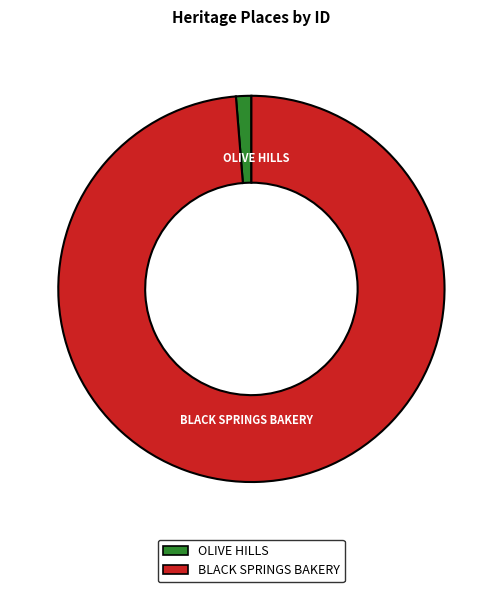

Is the sum of BLACK SPRINGS BAKERY and OLIVE HILLS greater than half?

Yes